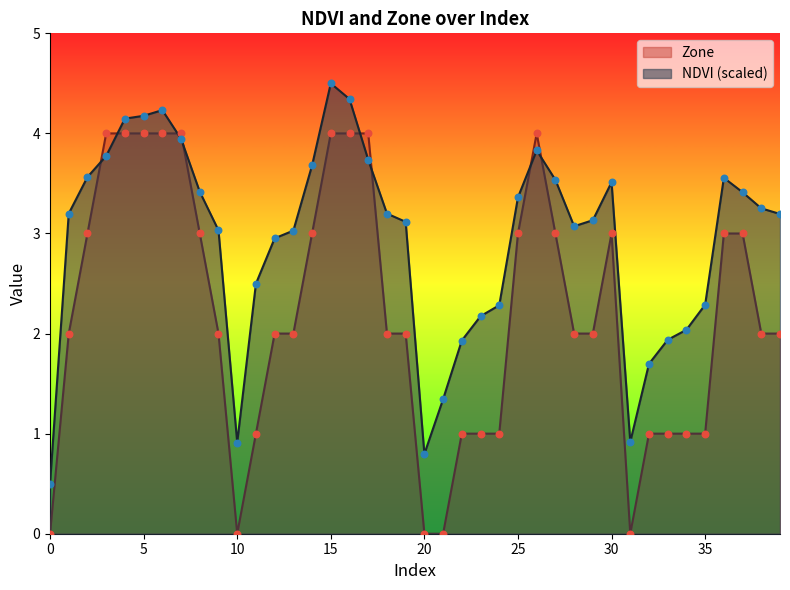

Which series contains the lowest Y value?

Zone